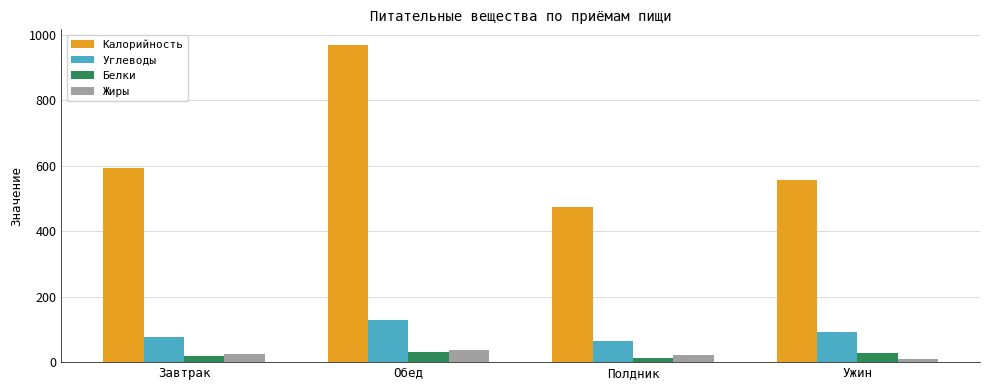

Are the bars grouped side by side (vs. stacked)?

Yes